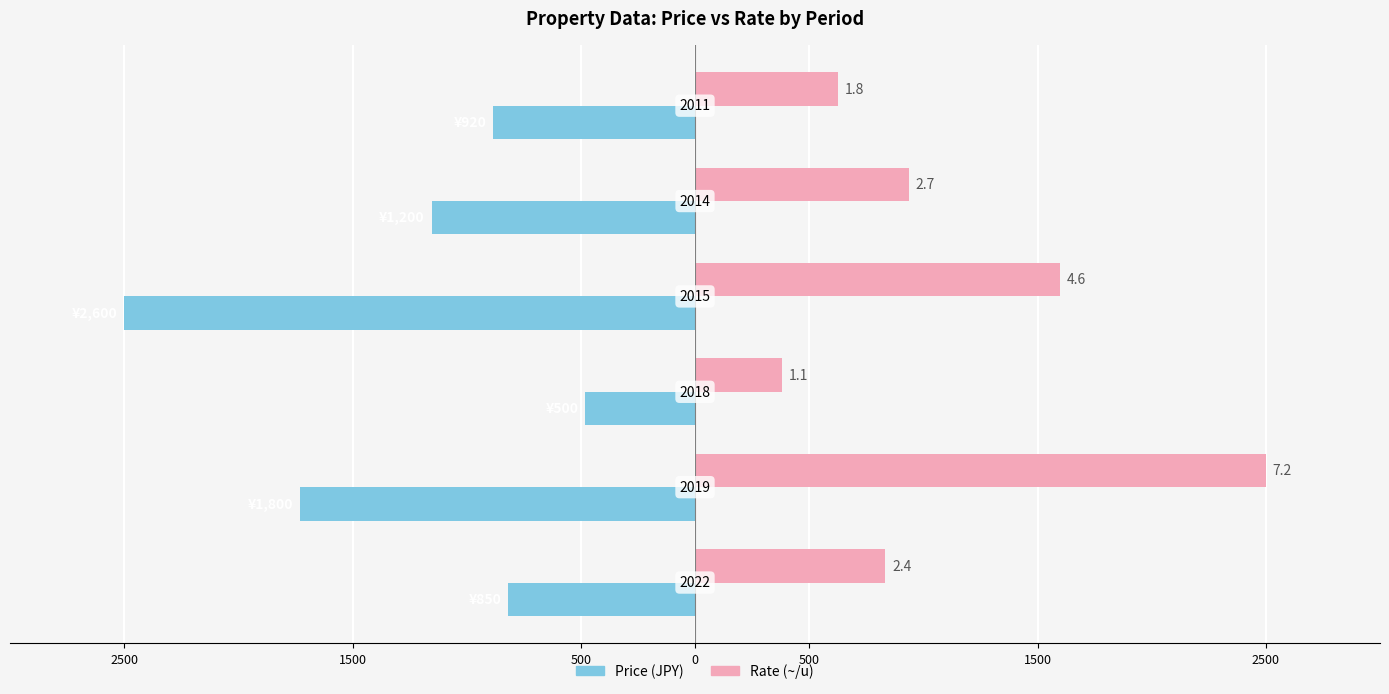

What are all the series names shown in the legend?

Price (JPY), Rate (~/u)